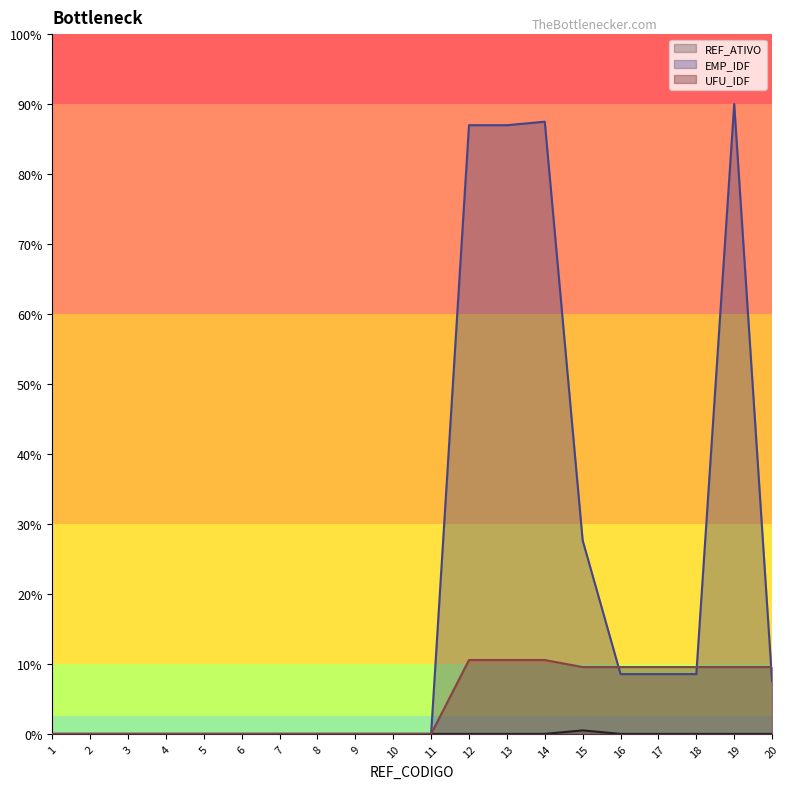

Does the chart display data point markers on the line(s)?

No